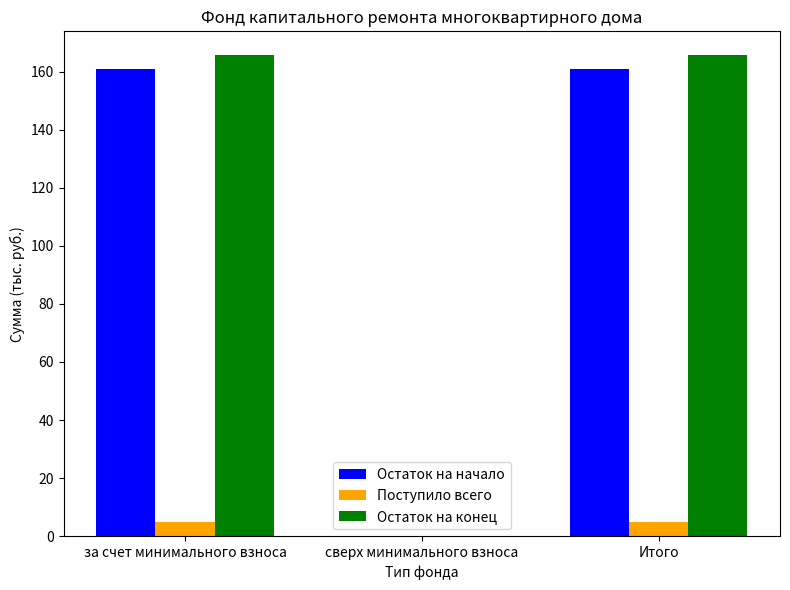

Which series has the largest range (max minus min)?

Остаток на конец